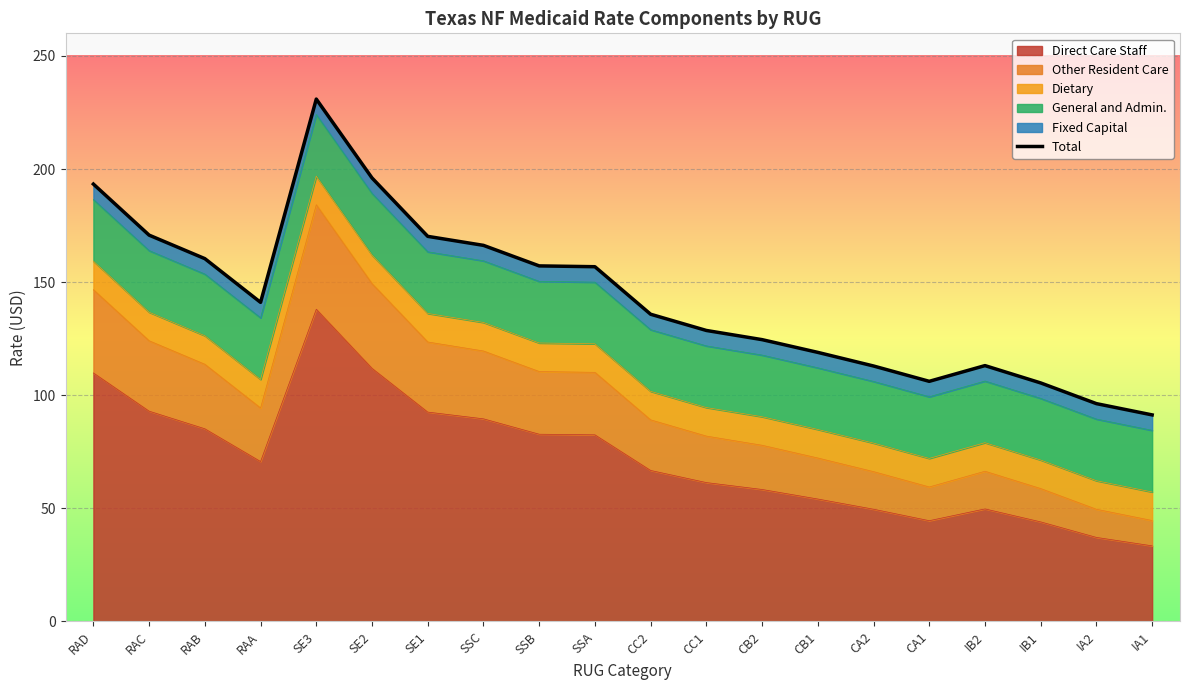

List the labels in order of value, largest first.

SE3, SE2, RAD, RAC, SE1, SSC, RAB, SSB, SSA, RAA, CC2, CC1, CB2, CB1, IB2, CA2, CA1, IB1, IA2, IA1